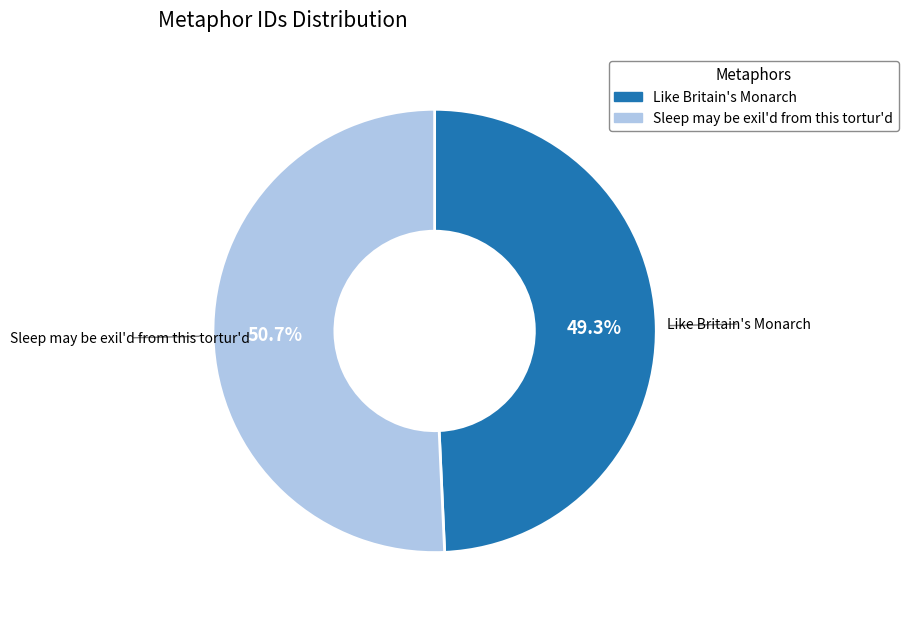

Rank the categories by value from highest to lowest.

Sleep may be exil'd from this tortur'd, Like Britain's Monarch